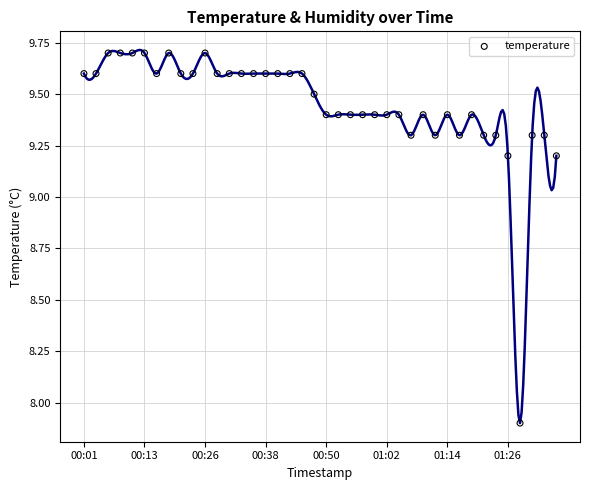

What Y value in the scatter plot is closest to 8?

7.9